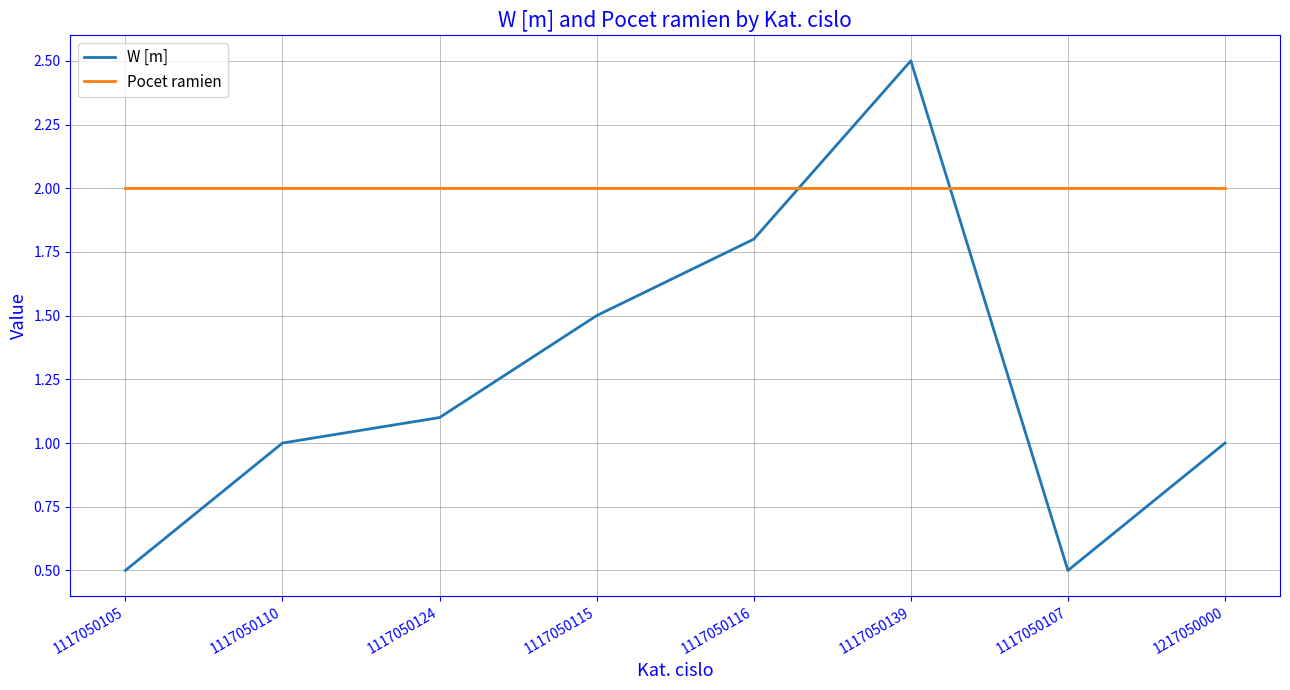

The value of W [m] at 1117050139 is 2.5. True or false?

True